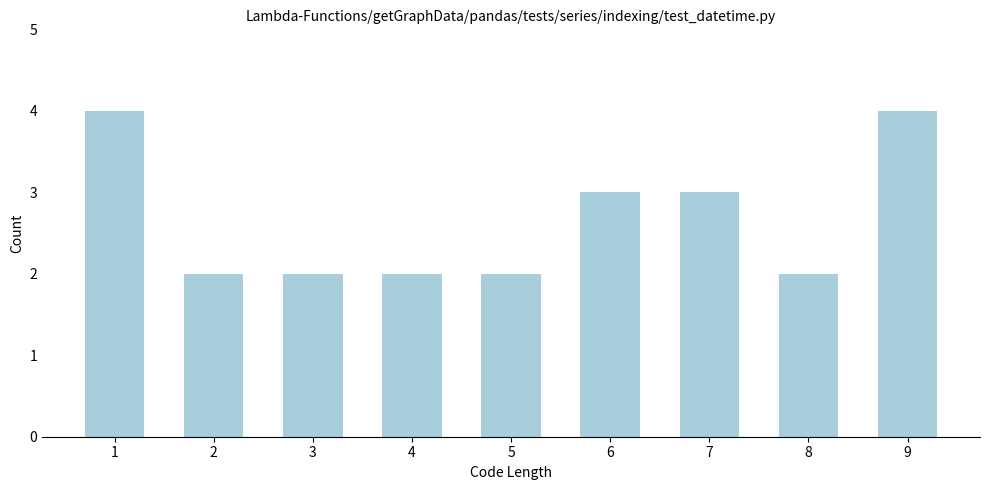

Reading right to left, transcribe all the data shown in this chart.

9=4	8=2	7=3	6=3	5=2	4=2	3=2	2=2	1=4